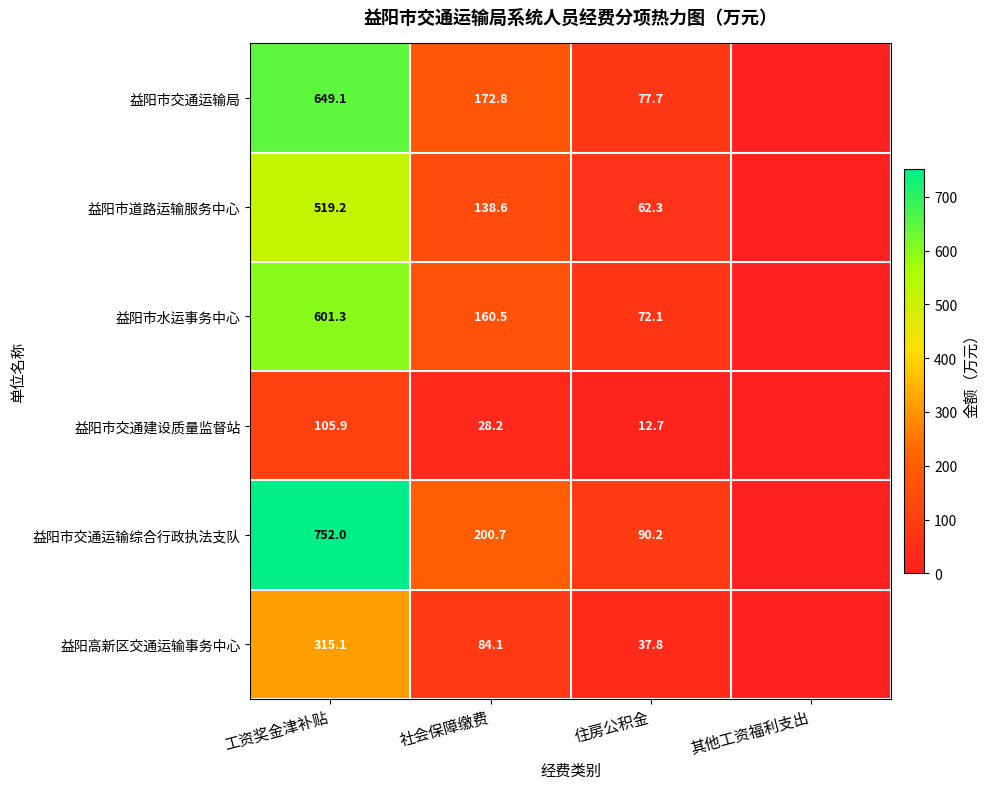

Which series changed the most between 工资奖金津补贴 and 社会保障缴费?

益阳市交通运输综合行政执法支队